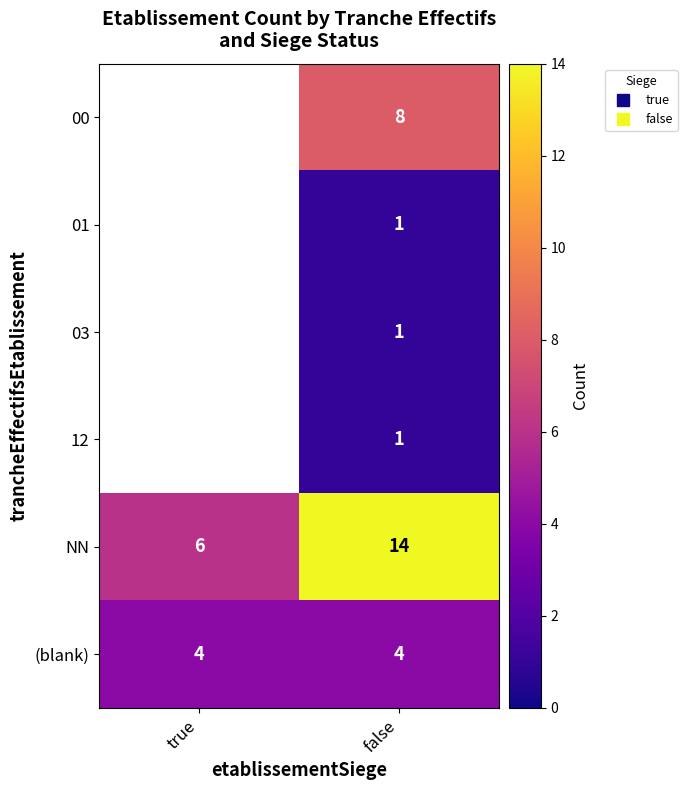

The value of 03 at false is 0. True or false?

False